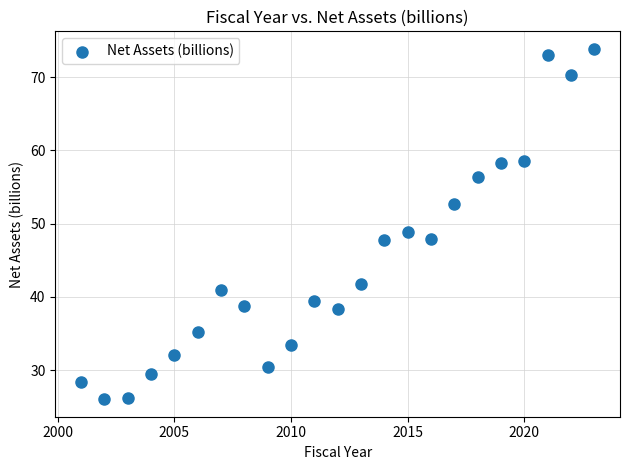

What is the range of X values (max minus min)?

22.0